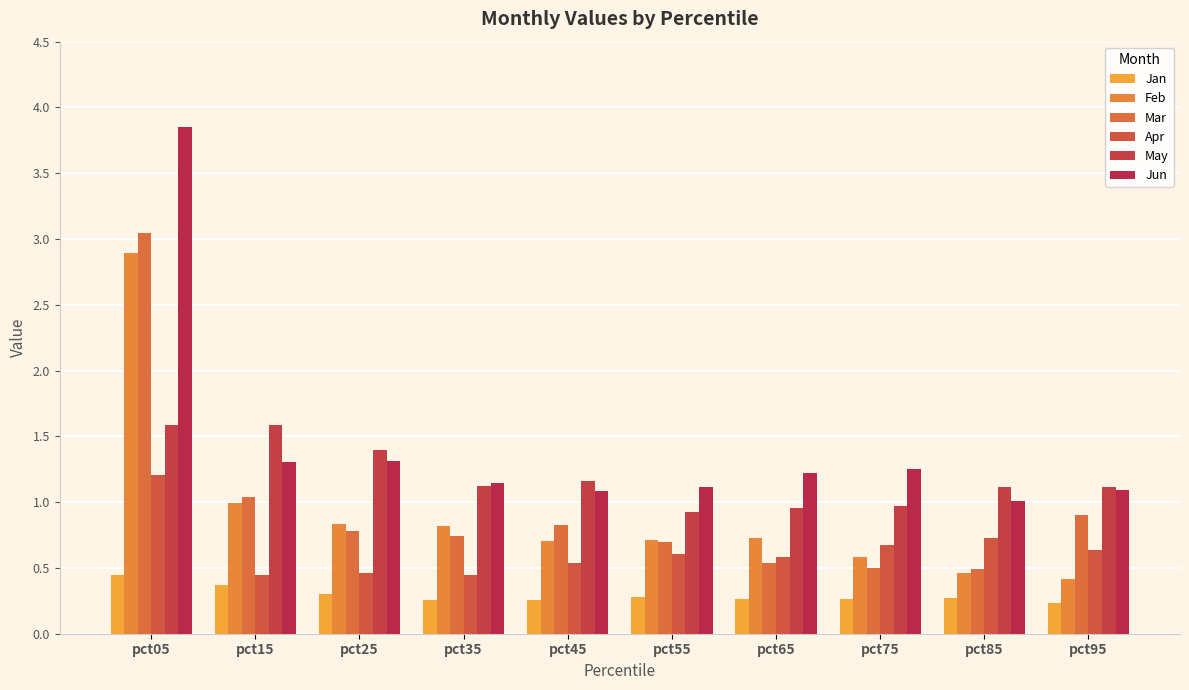

What is the sum of the Apr values at pct85 and pct45?

1.3